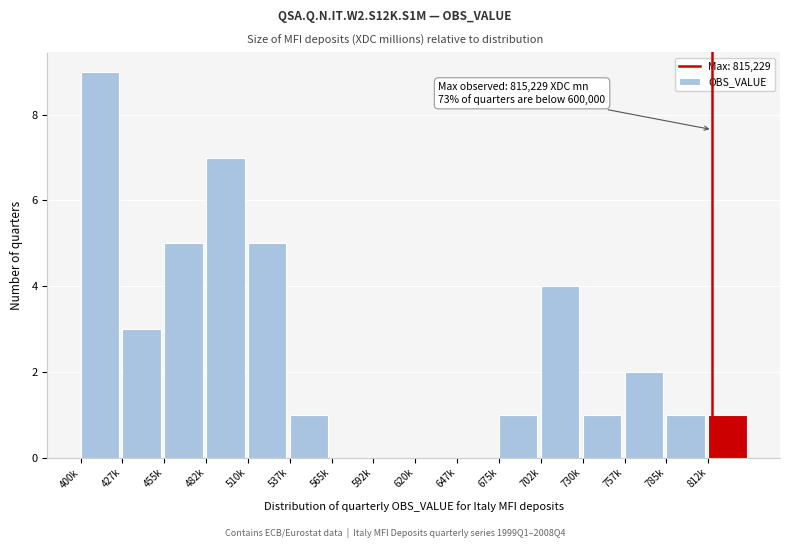

Reading left to right, list all the values displayed in this chart.

400k=9	427k=3	455k=5	482k=7	510k=5	537k=1	565k=0	592k=0	620k=0	647k=0	675k=1	702k=4	730k=1	757k=2	785k=1	812k=1